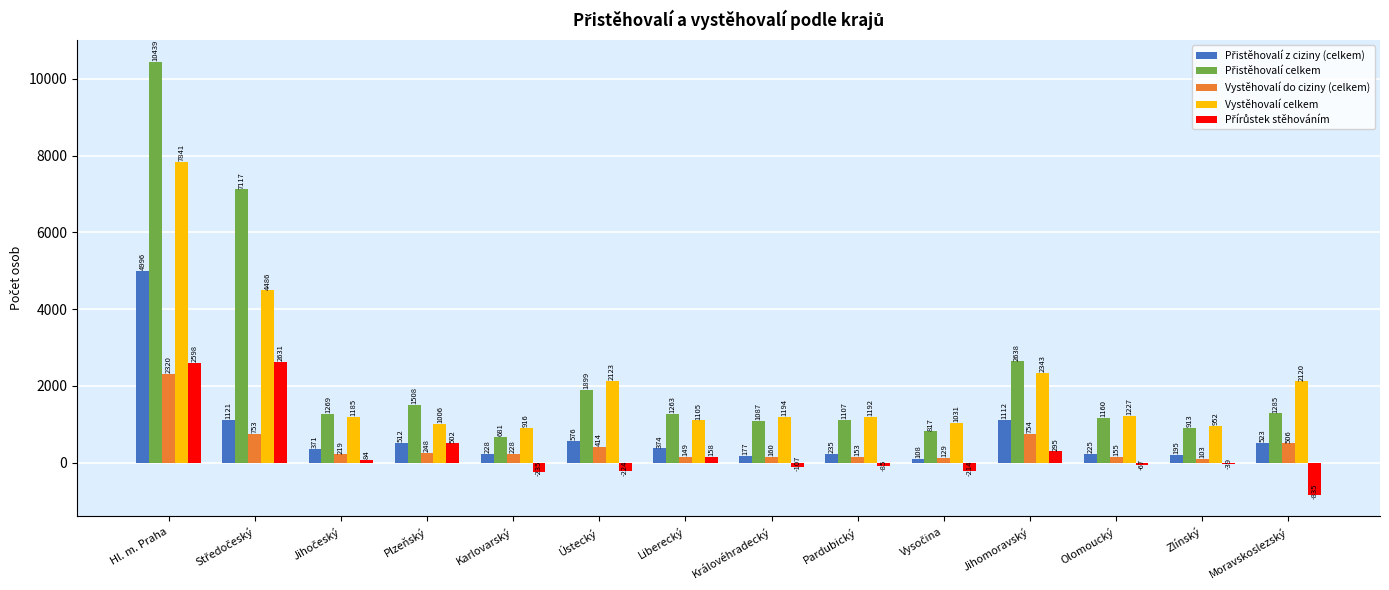

What is the average value of the Vystěhovalí do ciziny (celkem) series?

449